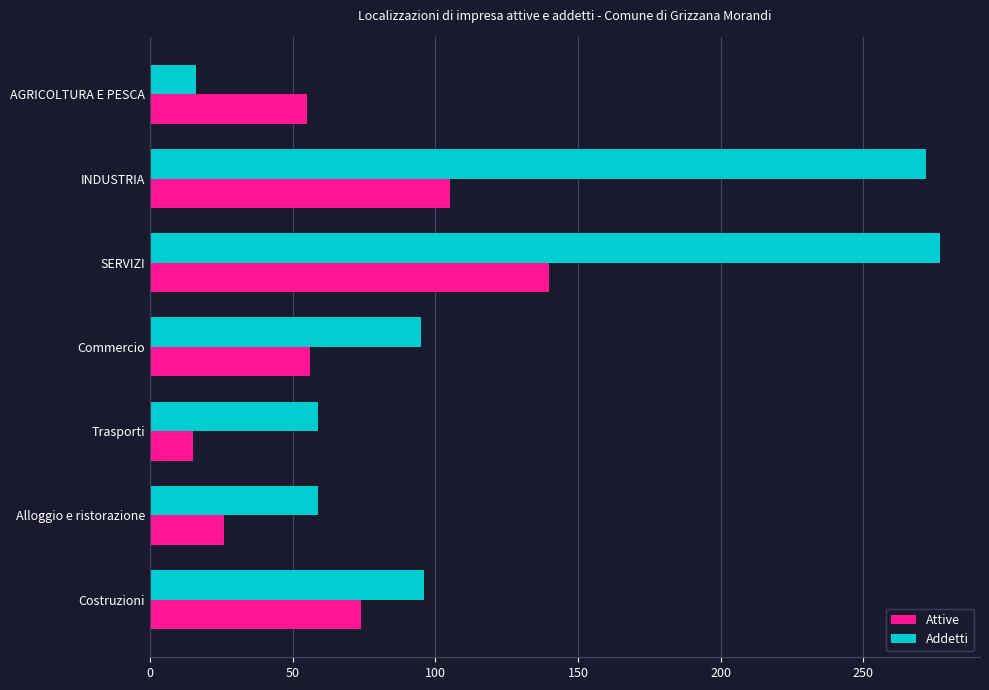

Which series has the largest range (max minus min)?

Addetti